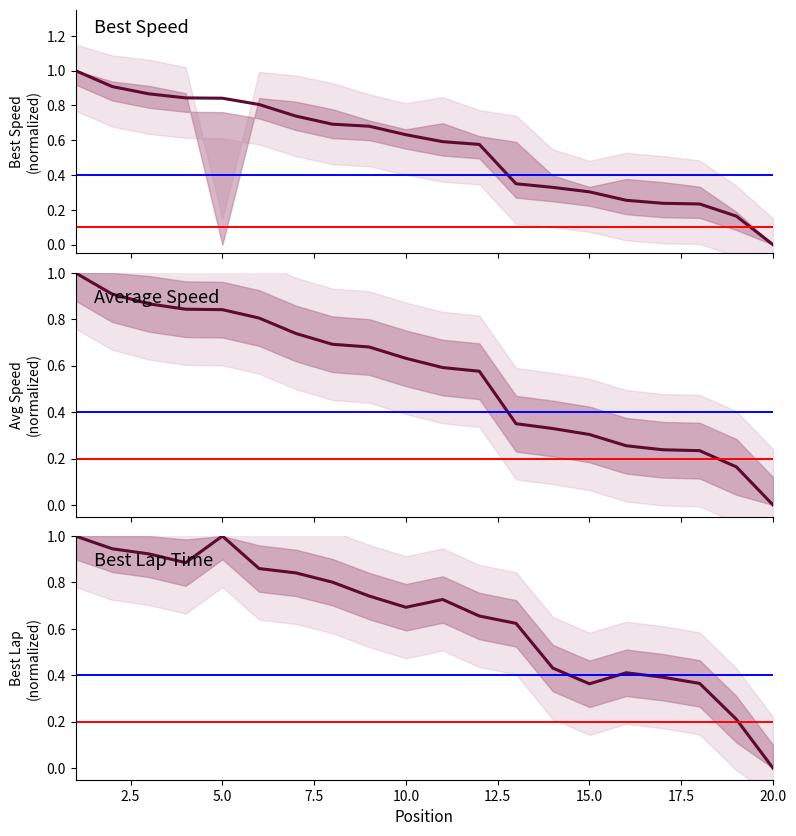

The Average Speed series shows 1.1 at 10.0. True or false?

False